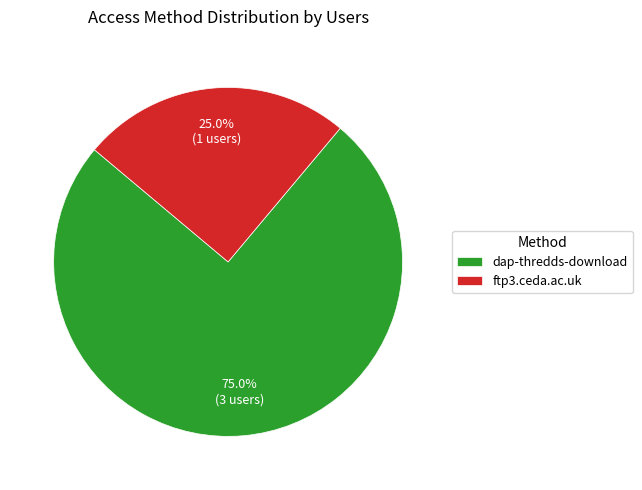

Which slice is the largest?

dap-thredds-download